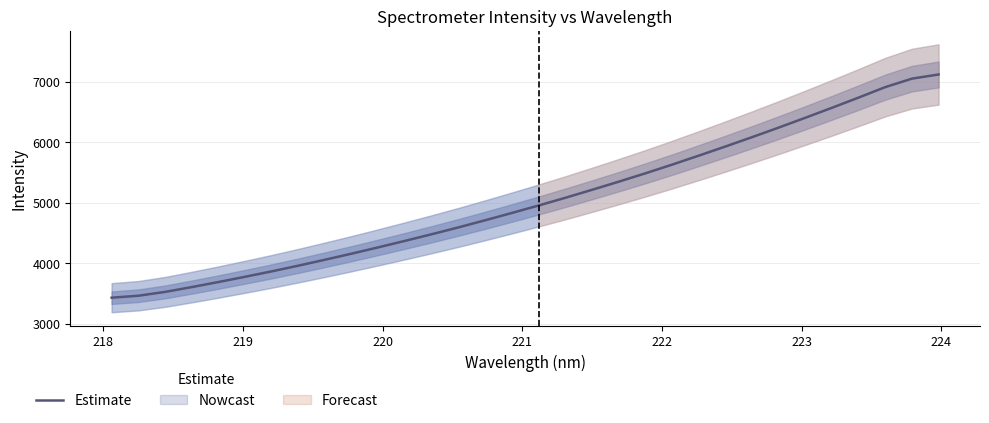

What is the greatest value displayed?

7122.2